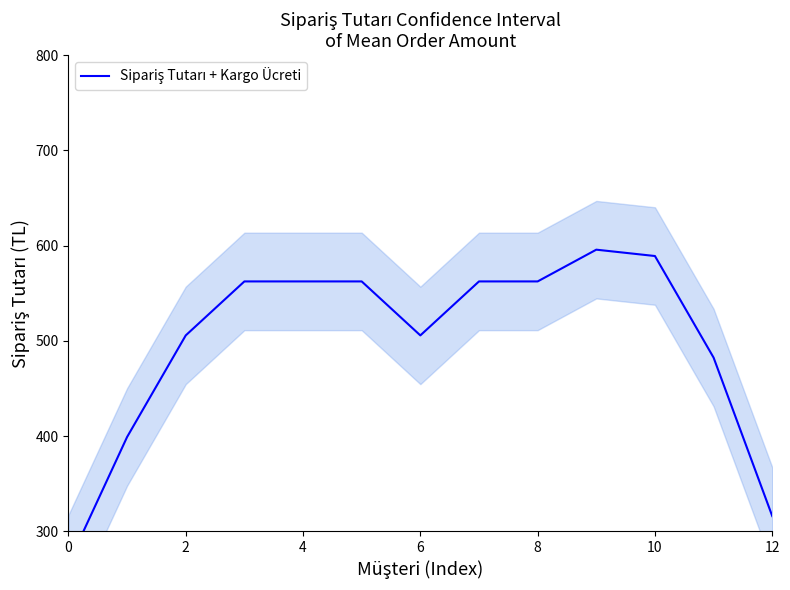

What is the difference between the maximum and minimum values?

329.7